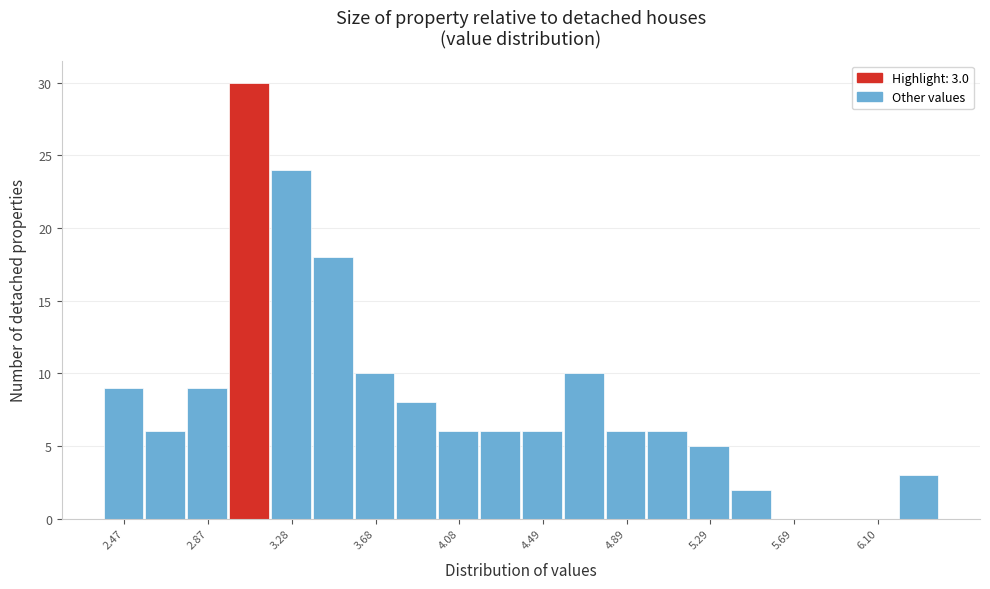

Which range on the x-axis has the tallest bar?

2.95 to 3.20